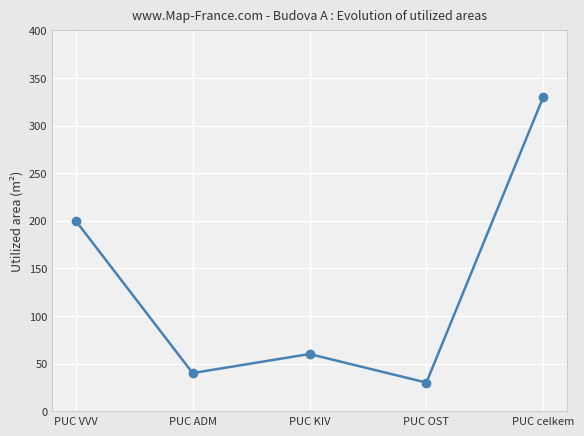

What is the difference between the maximum and second lowest values?

290